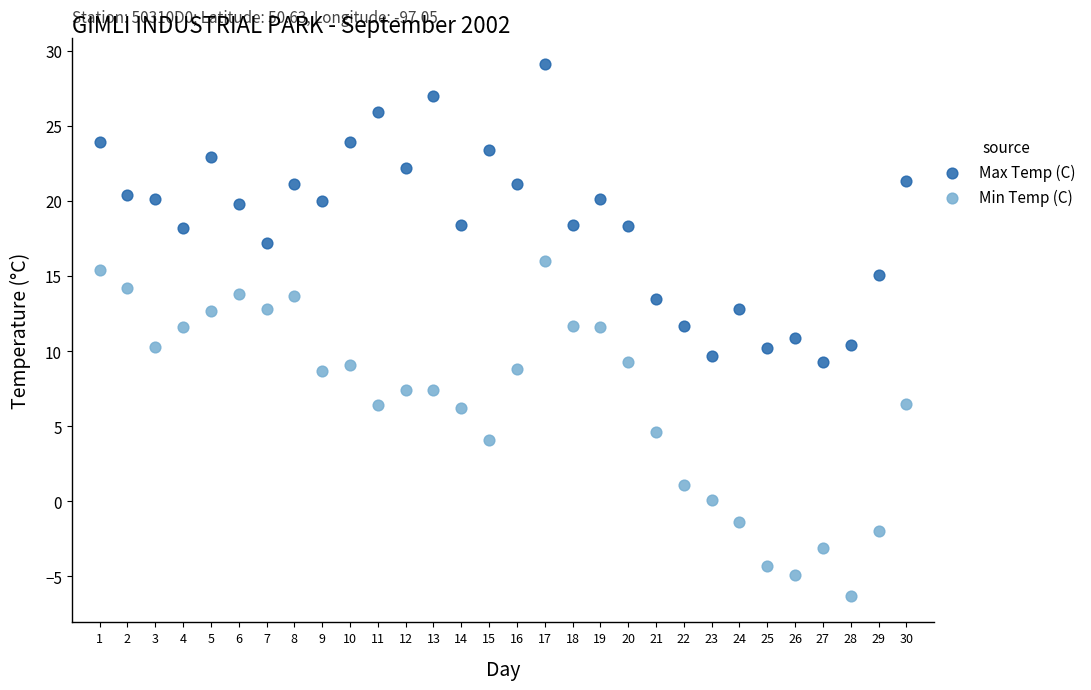

Which series has the largest Y range (max minus min)?

Min Temp (C)